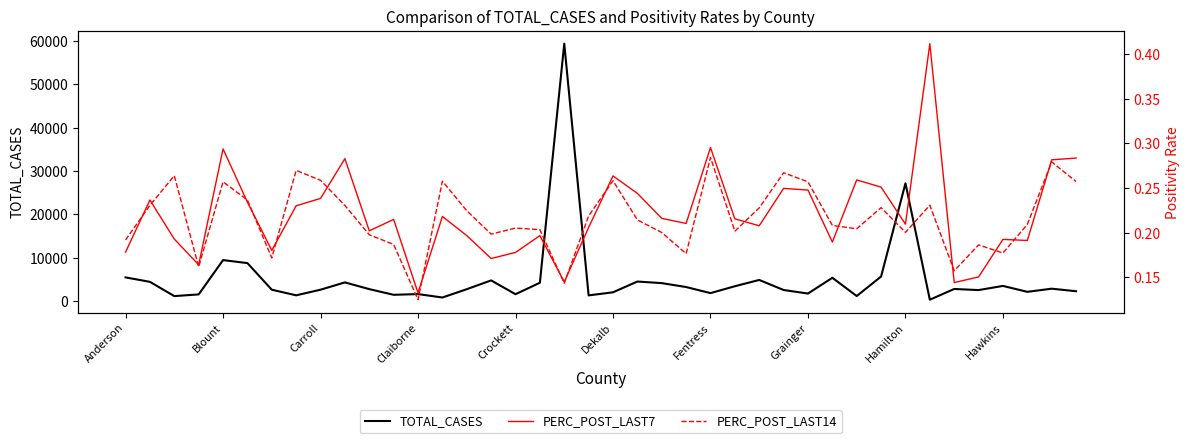

At which label is TOTAL_CASES closest to 29832?

Hamilton